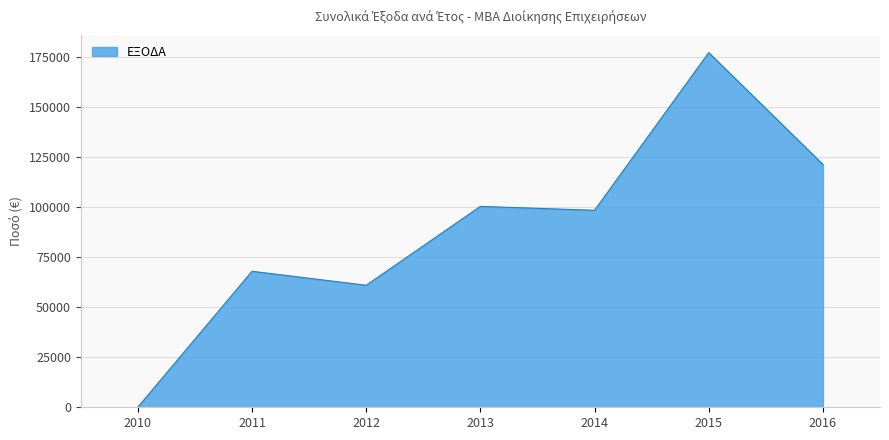

List the labels in order of value, smallest first.

2010, 2012, 2011, 2014, 2013, 2016, 2015